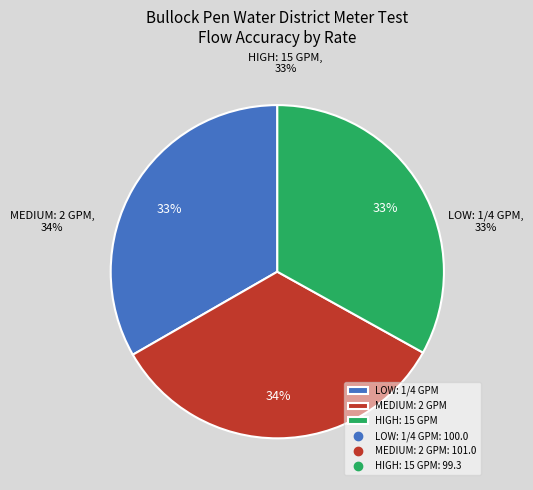

How many slices are in this pie chart?

3